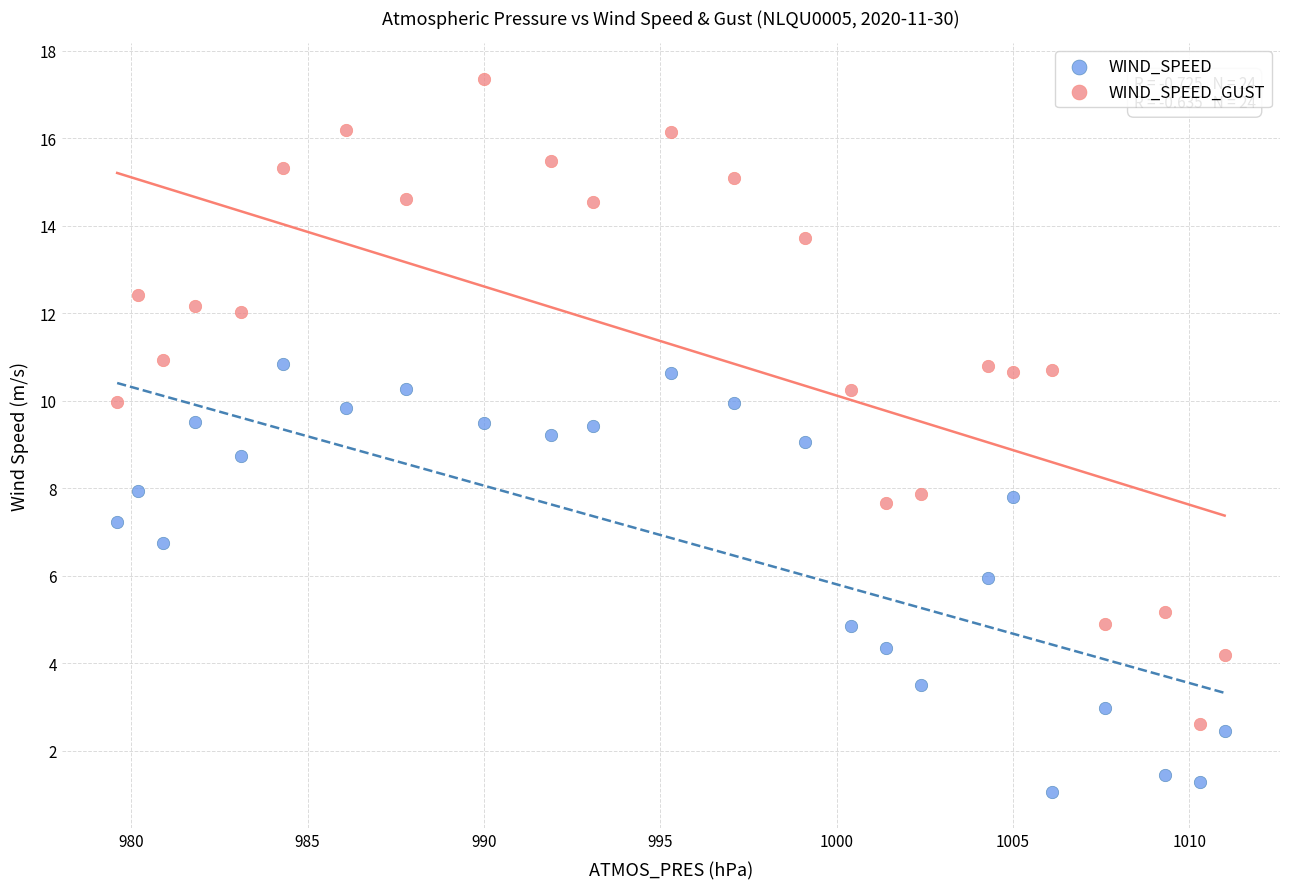

Which series contains the lowest Y value?

WIND_SPEED